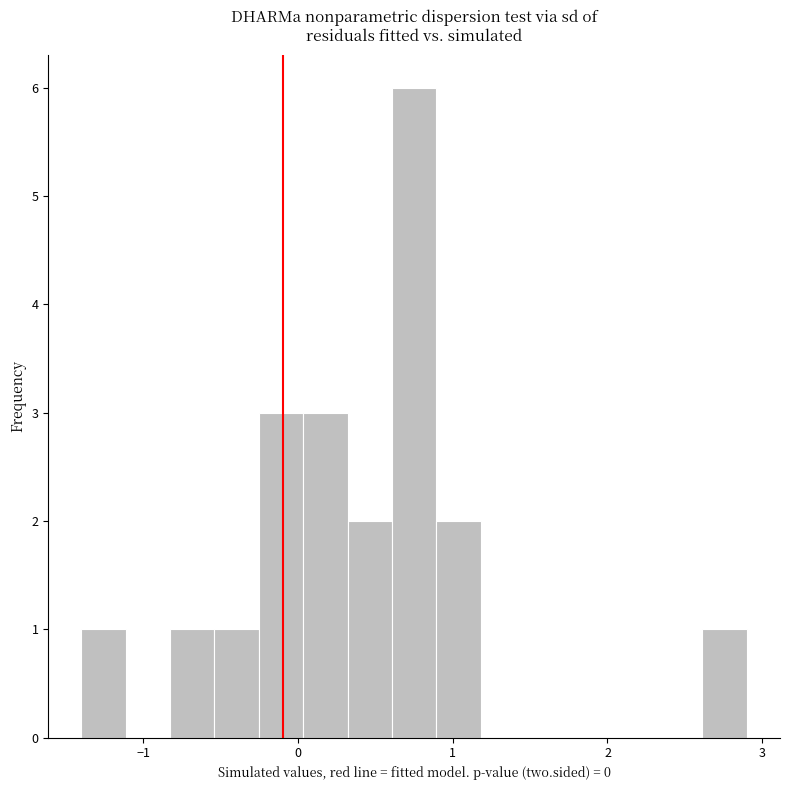

Around what value on the x-axis is the tallest bar? Give the approximate position of its centre, as read against the axis.

0.8